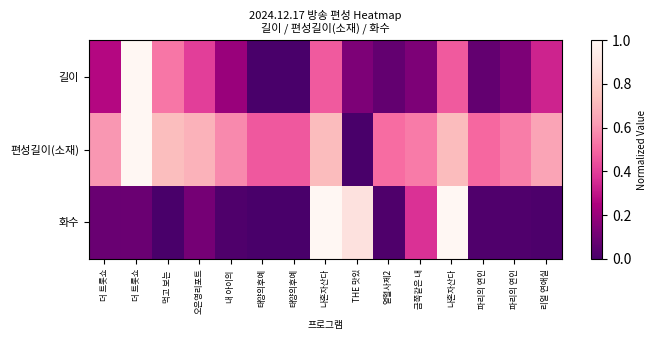

At which category is the sum across all series the highest?

나혼자산다